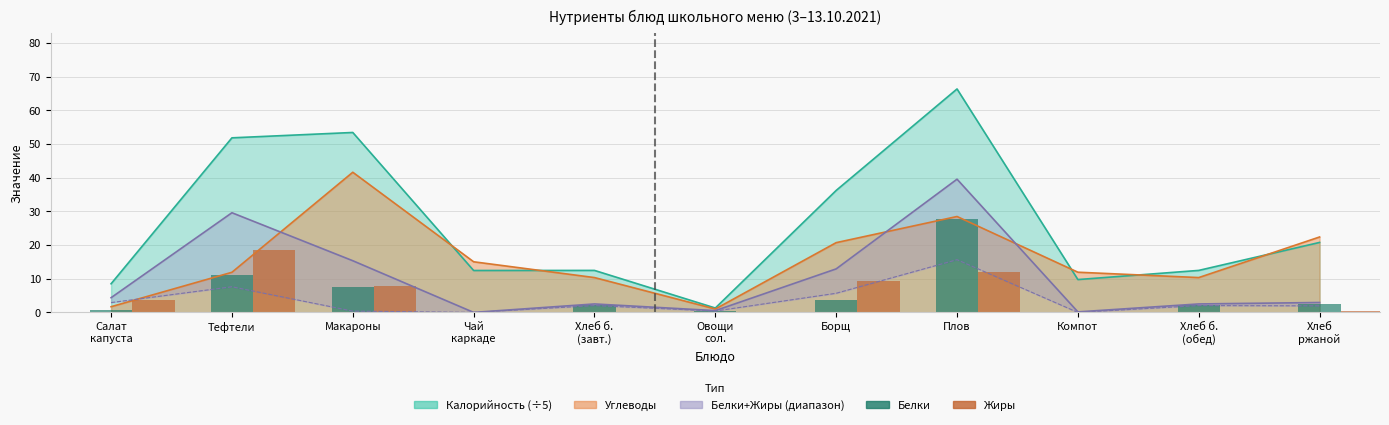

How many bars are there in each group?

2